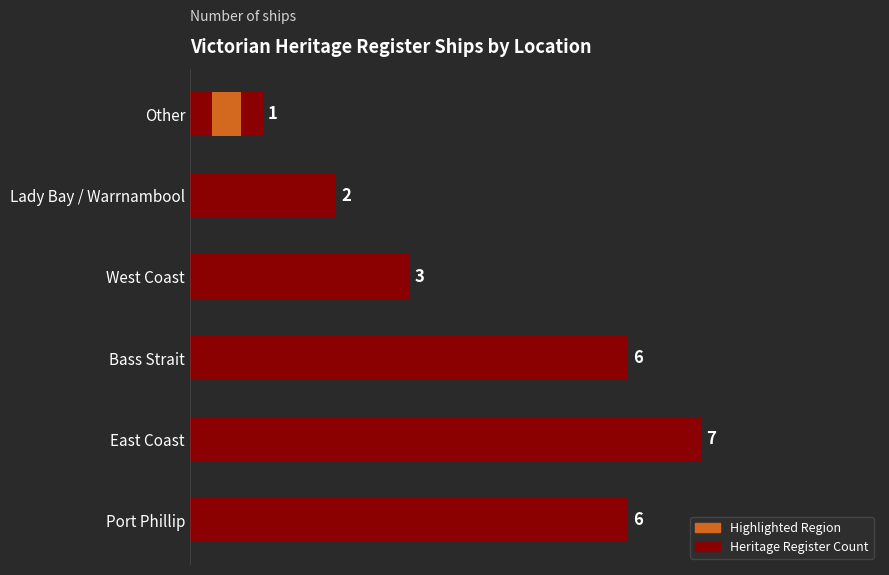

What is the smallest value displayed?

1